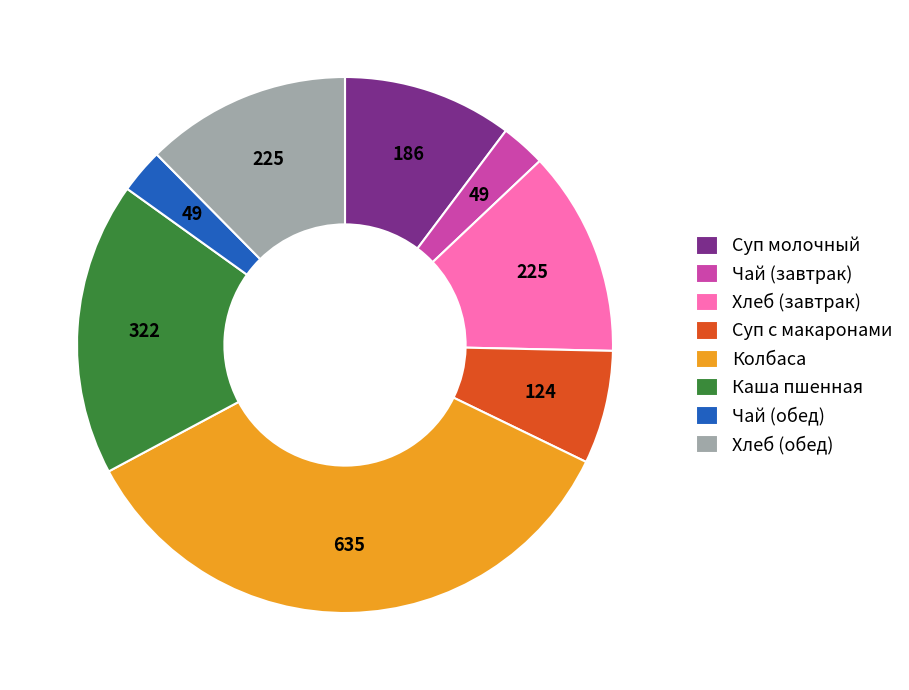

Is there any slice that represents more than half of the pie?

No